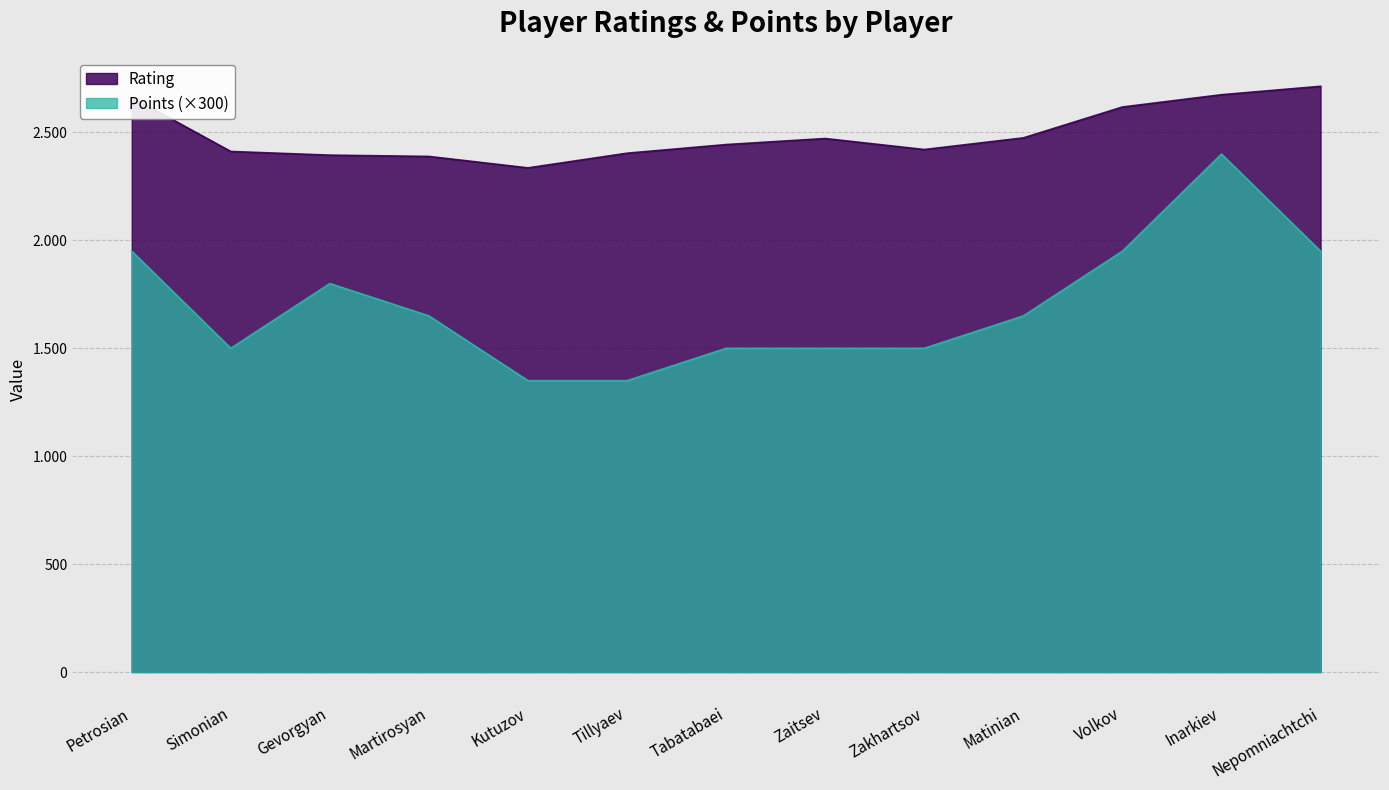

What is the minimum value shown in the chart?

1350